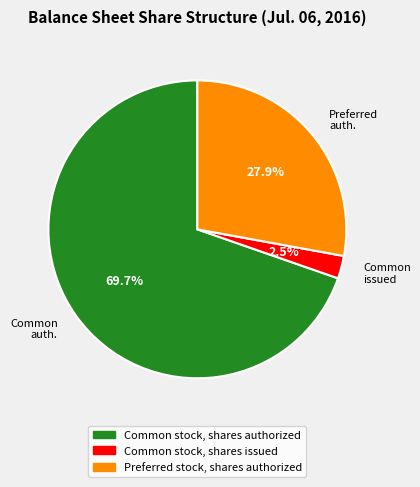

Approximately how many times larger is the value at Common auth. compared to Preferred auth.?

2.5